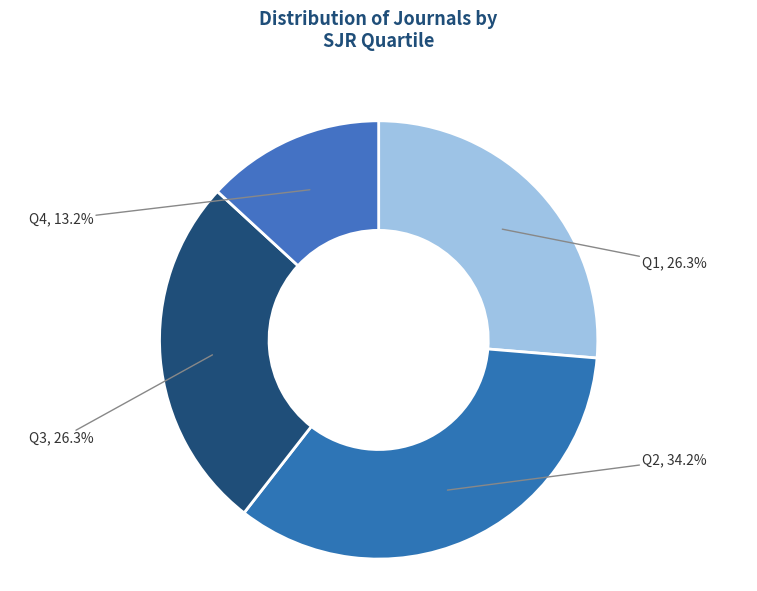

Which slice is the smallest?

Q4